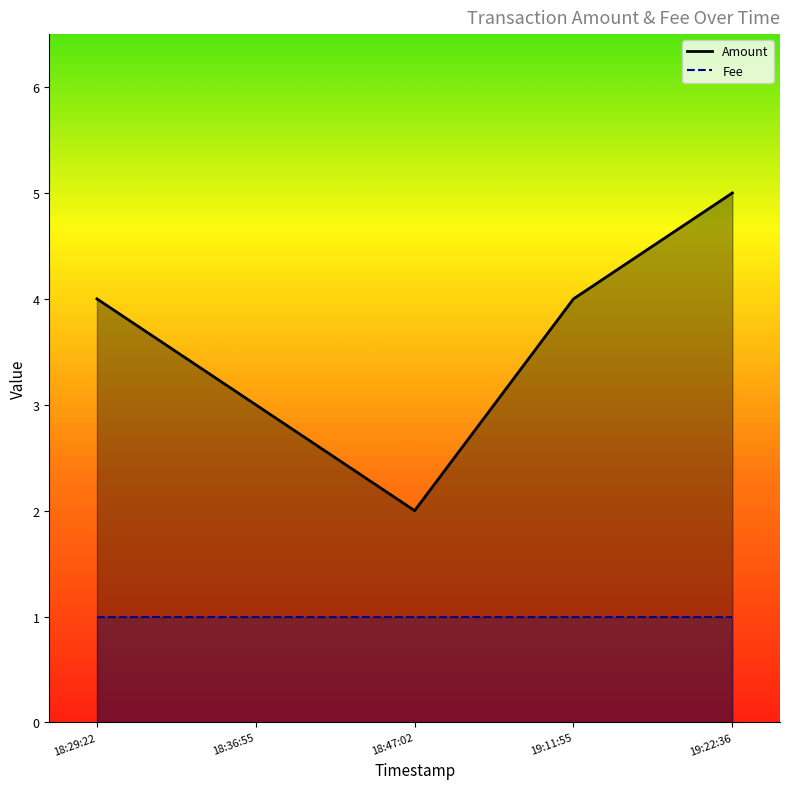

How many distinct data groups are displayed?

2